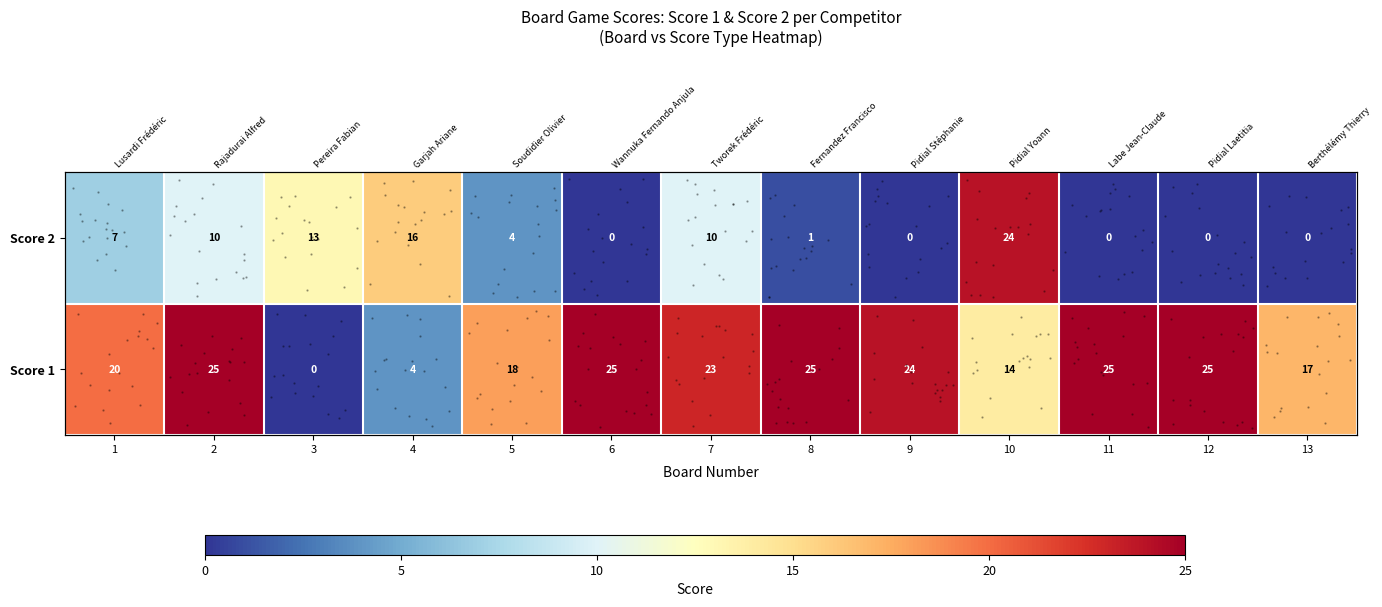

What is the difference between the second highest and second lowest values in the Score 1 series?

21